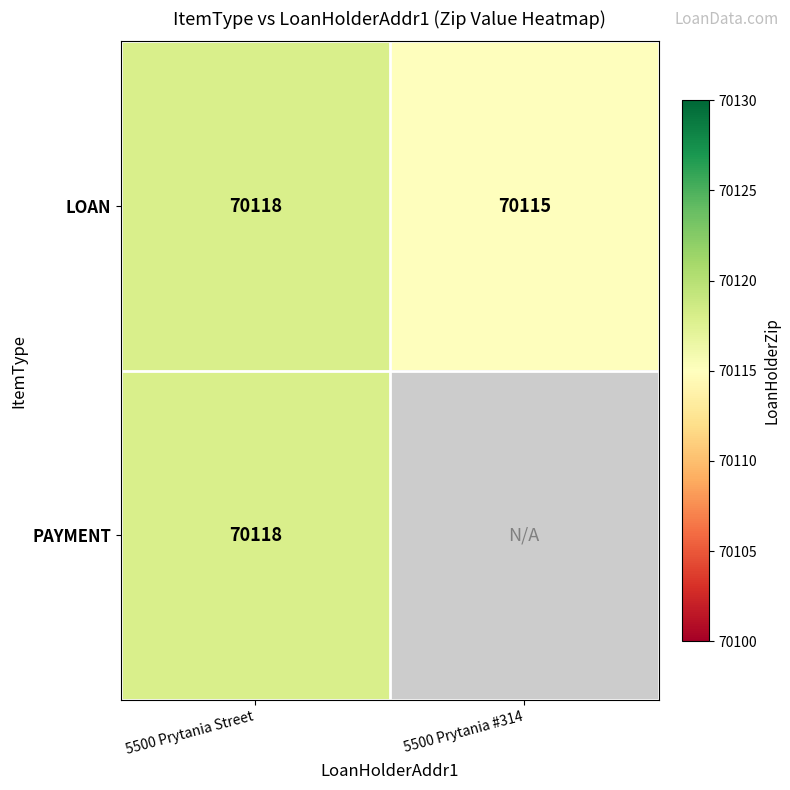

Is it true that LOAN equals 114290 at 5500 Prytania Street?

False